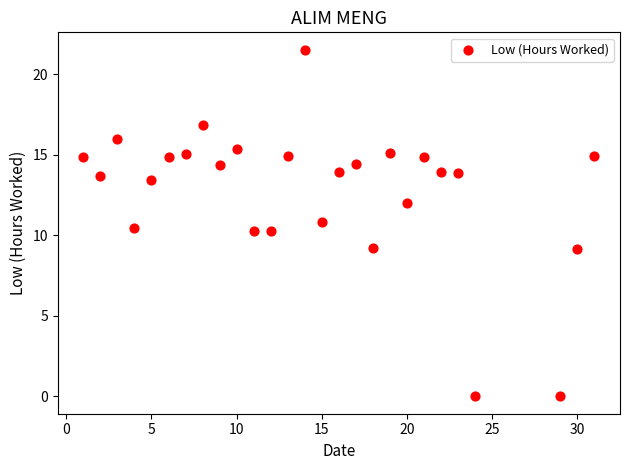

What is the range of Y values (max minus min)?

21.5